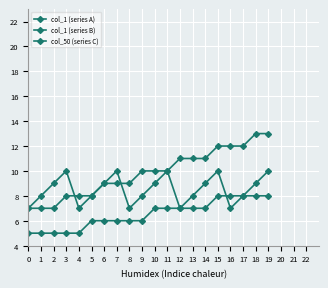

True or false: col_1 (series A) and col_50 (series C) cross at least once.

False